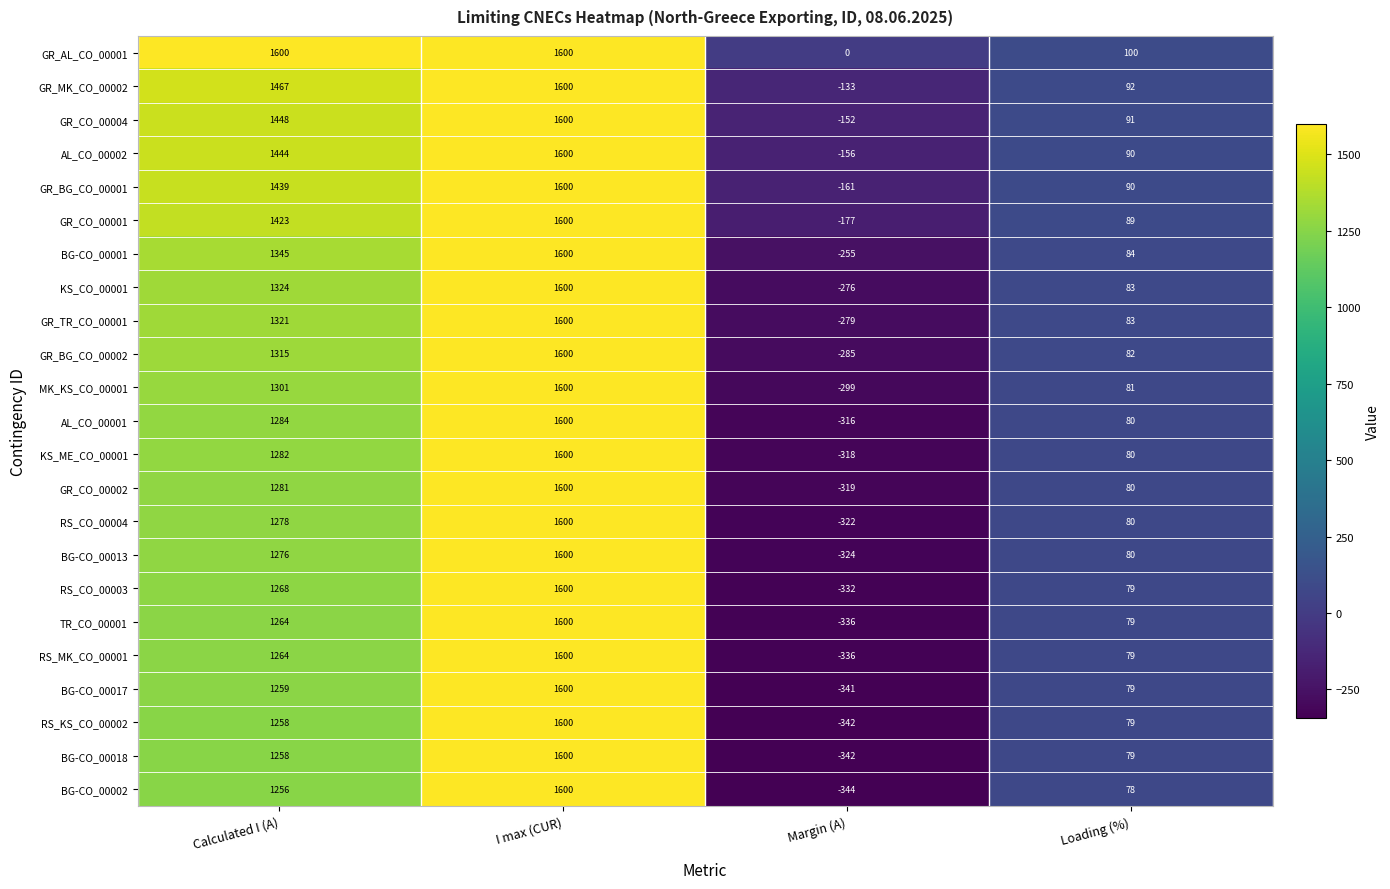

Where is GR_CO_00004 nearest to the value 724?

Loading (%)